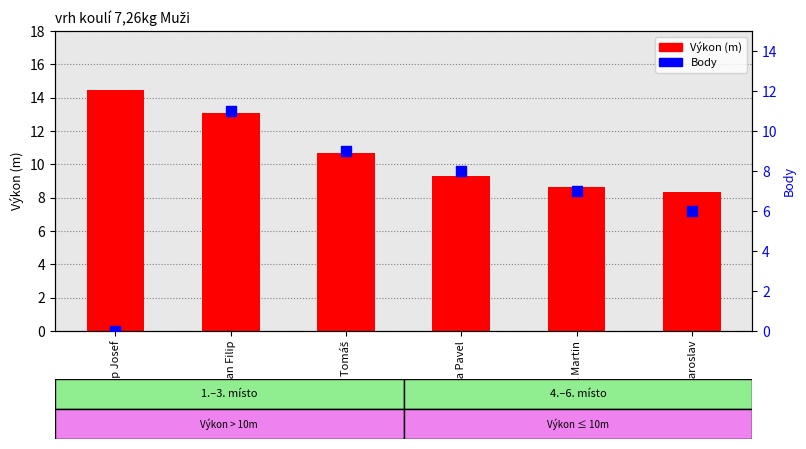

At which category is the sum across all series the highest?

Najman Filip